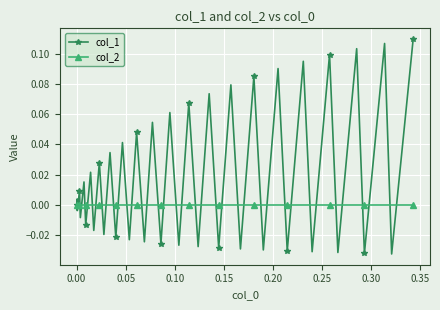

Which series has the widest spread of values?

col_1